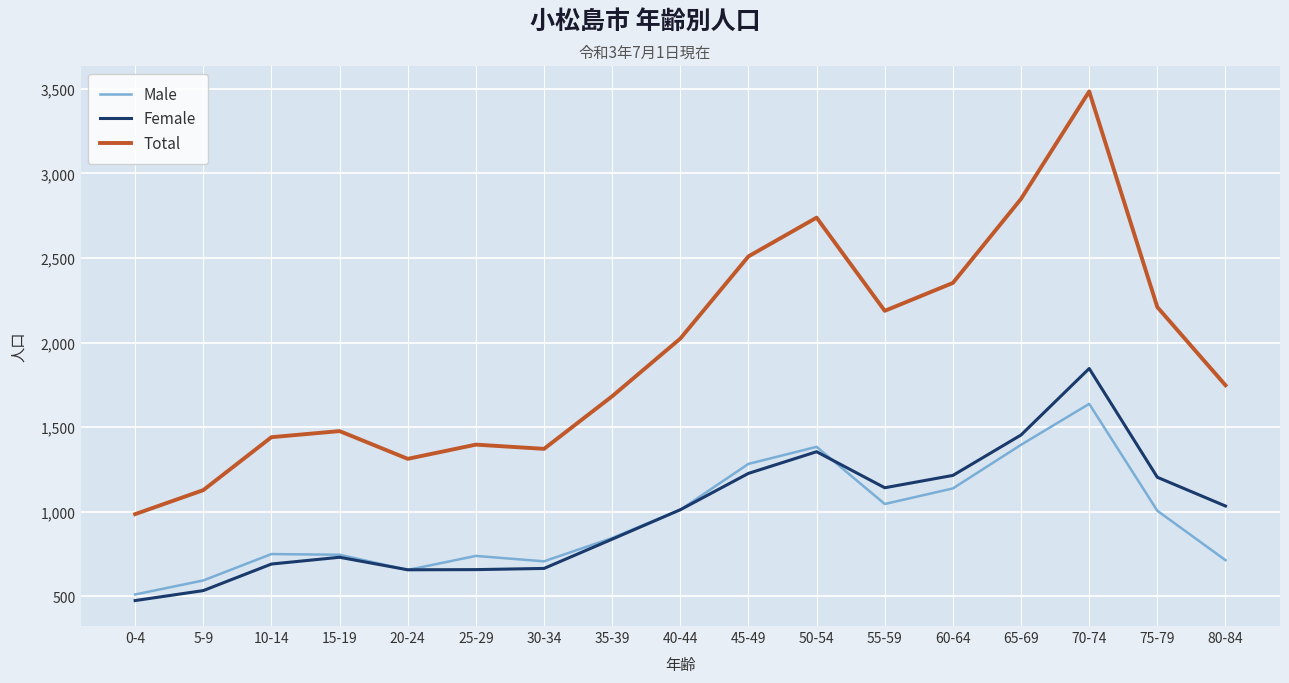

Rank the series by their maximum value, from lowest to highest.

Male, Female, Total